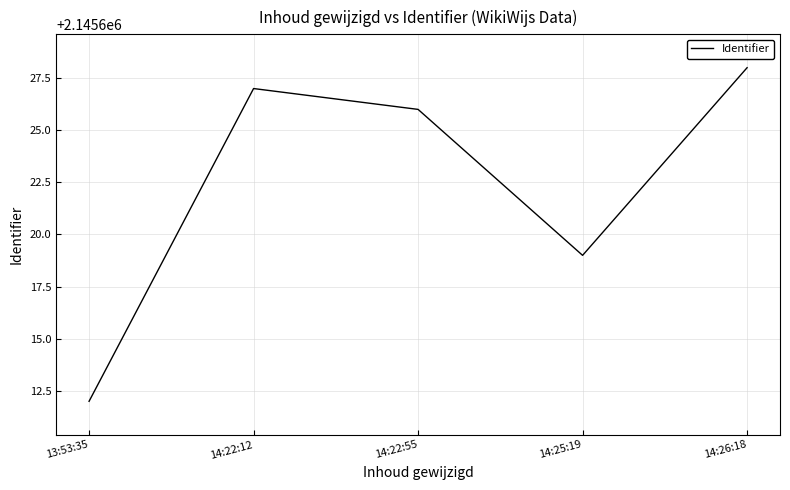

True or false: the data shows 2145627 at 14:22:12.

True